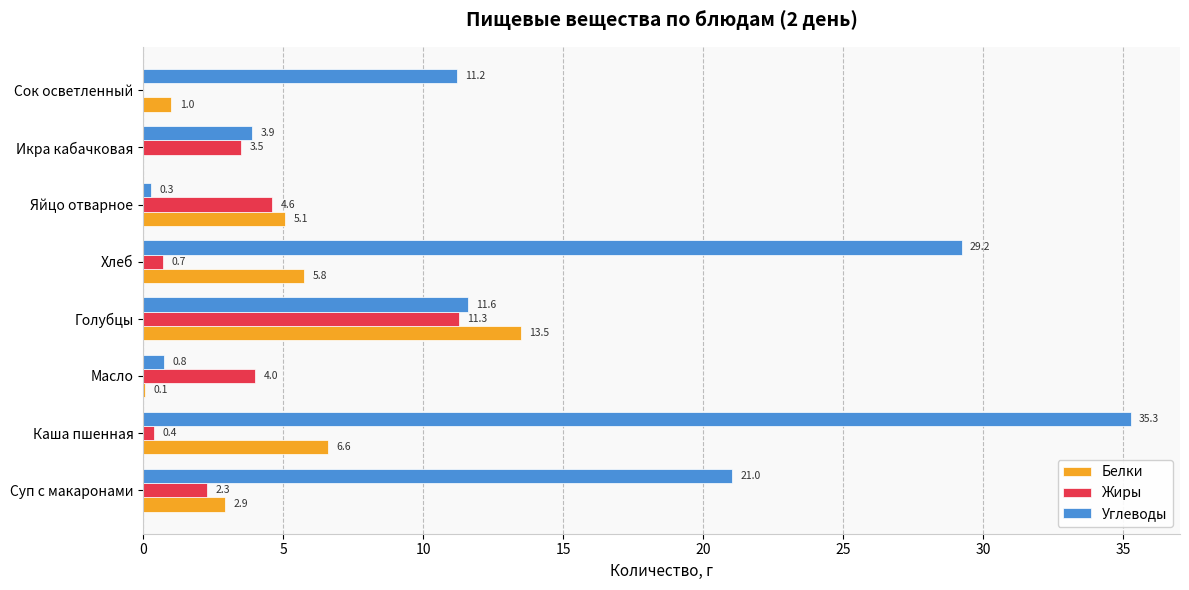

What is the maximum value for Белки?

13.5